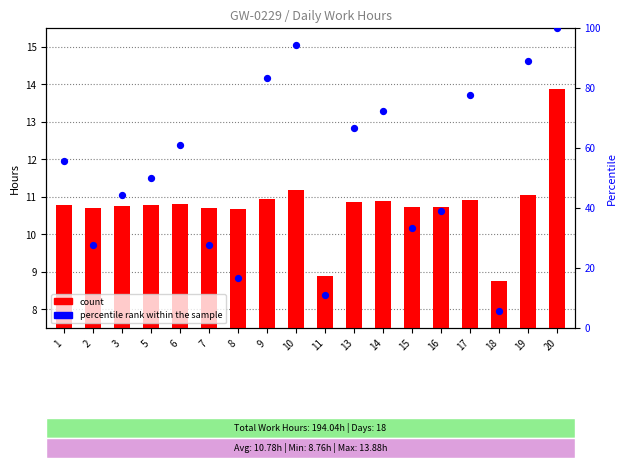

What is the total value across all series at 14?

83.1